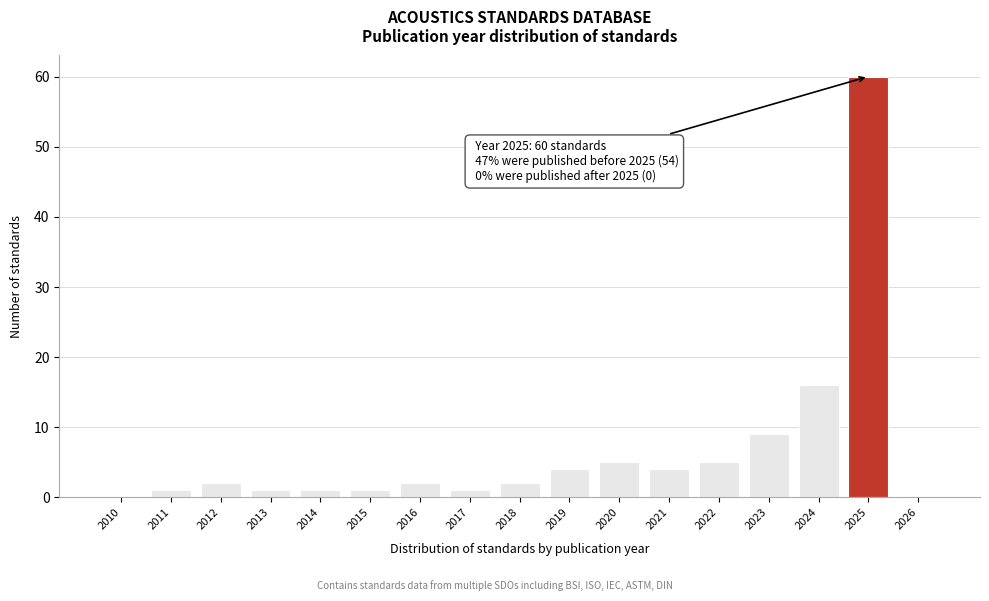

Which range on the x-axis has the tallest bar?

2024.5 to 2025.5